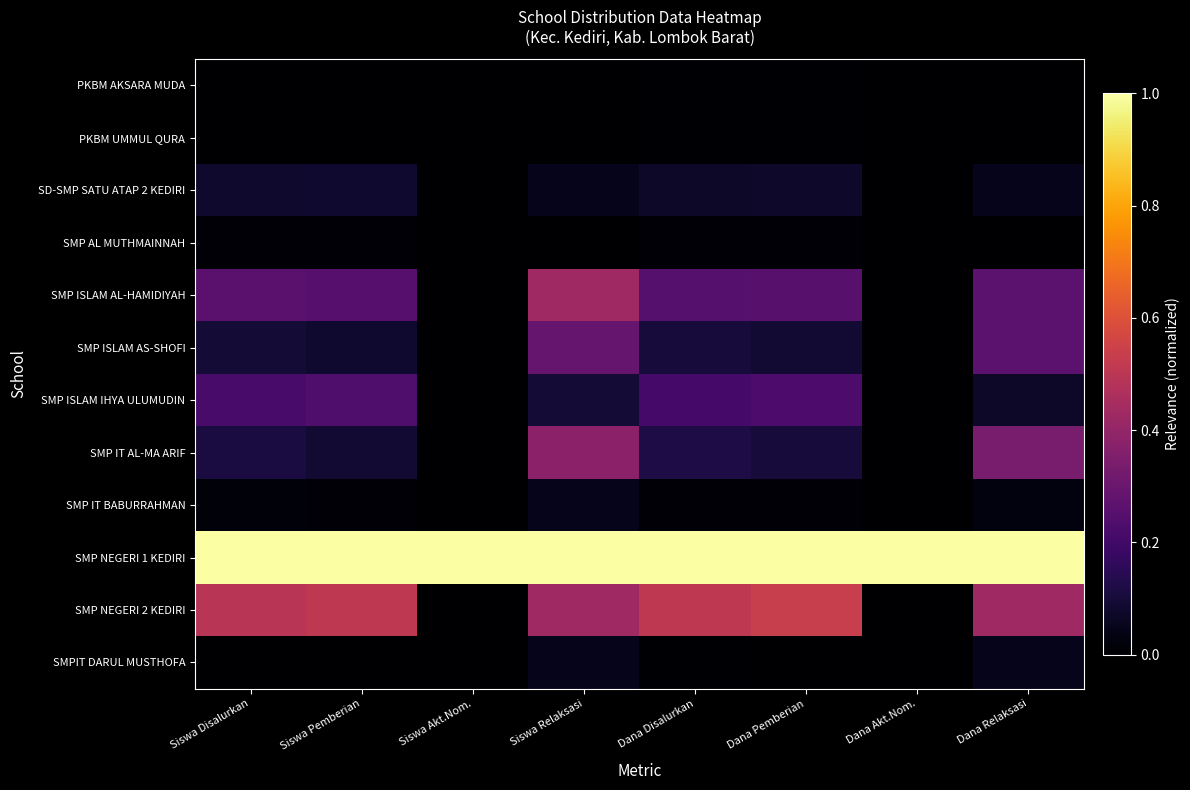

How many series are shown in this chart?

12